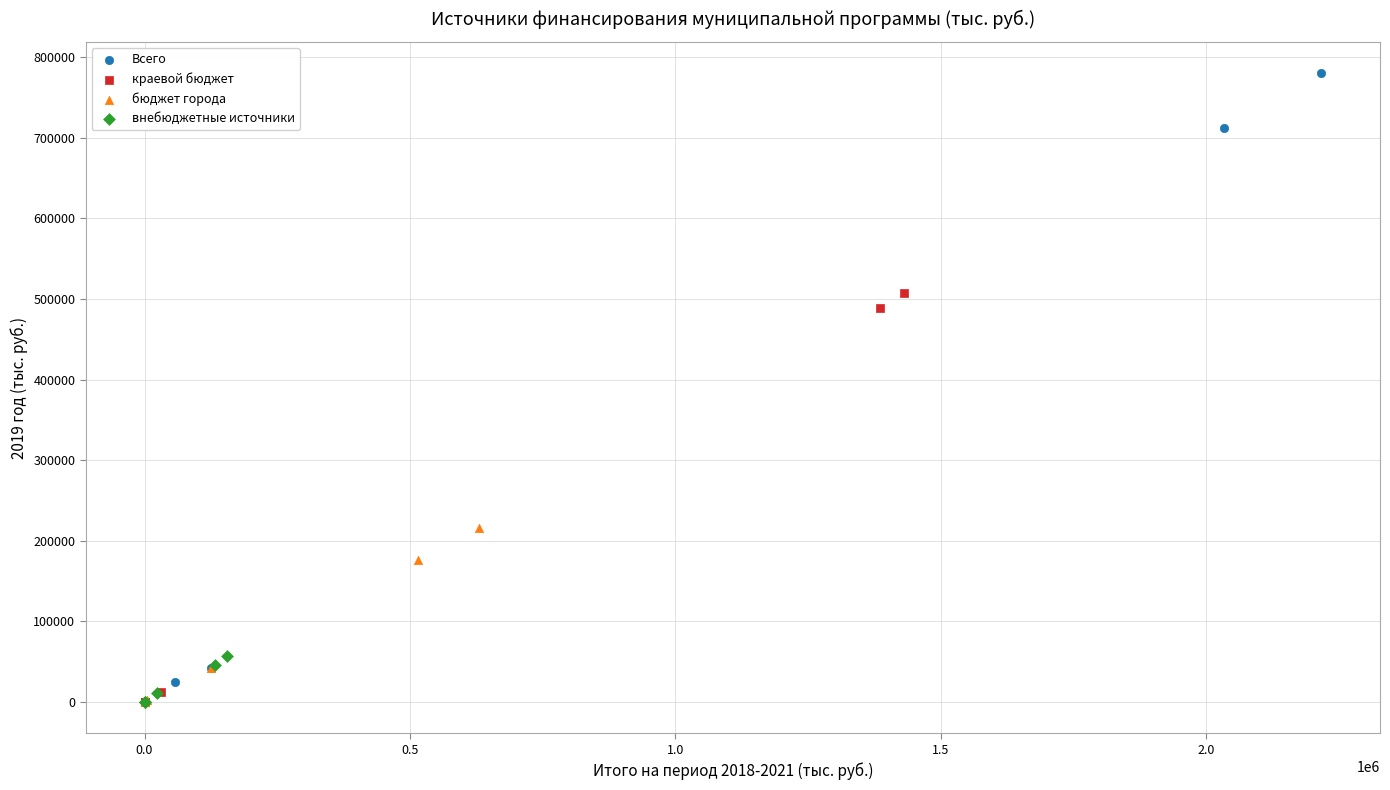

Which series reaches the maximum Y coordinate?

Всего